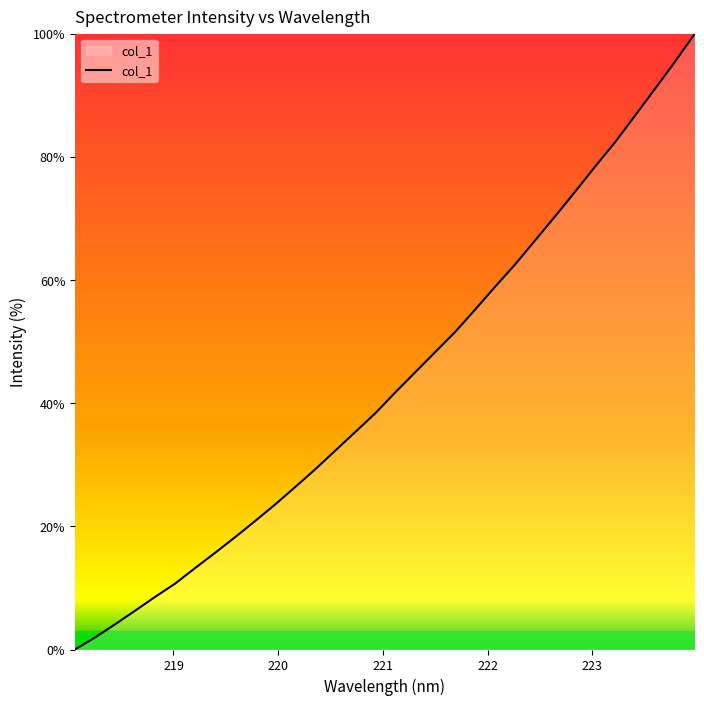

What is the difference between the maximum and minimum values?

100.0